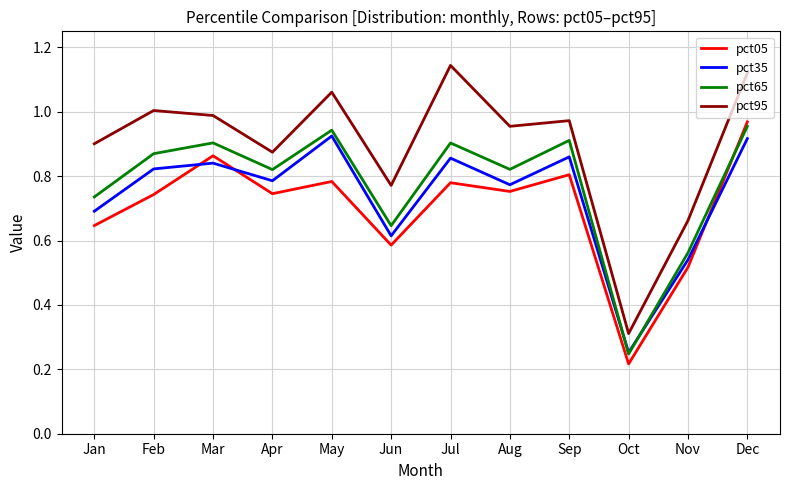

True or false: pct65 and pct95 cross at least once.

False